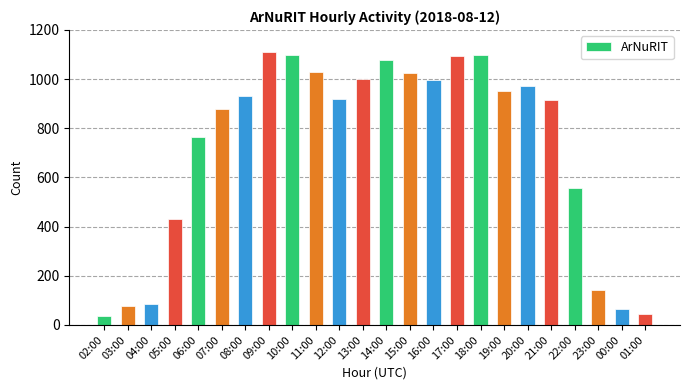

What is the maximum value shown in the chart?

1111